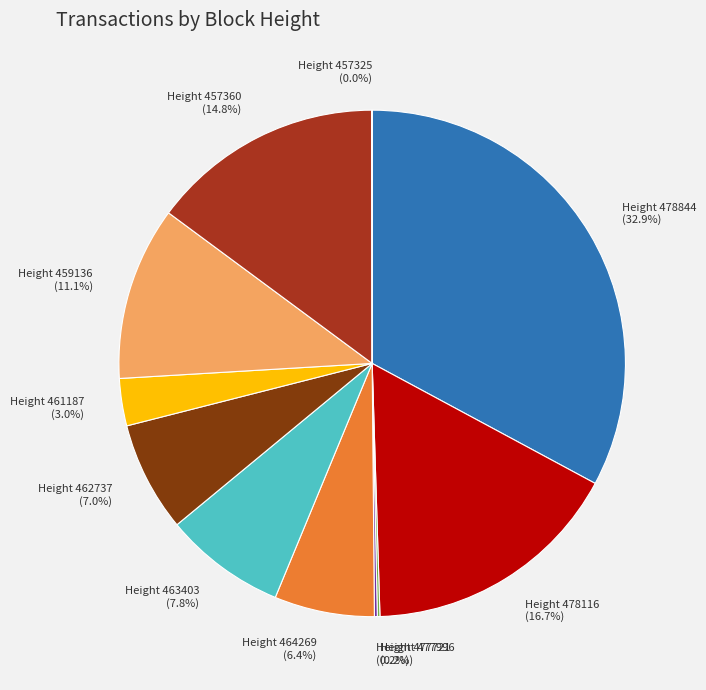

Is there any slice that represents more than half of the pie?

No